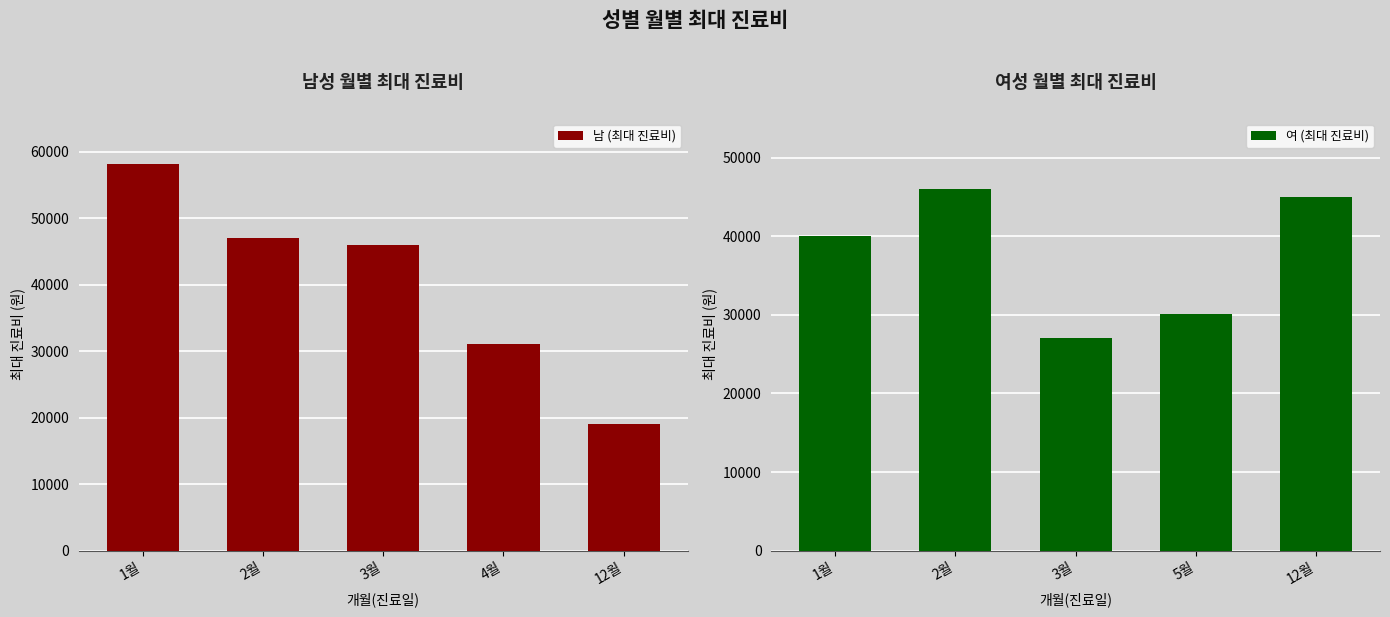

Which has a higher value, 2월 or 4월?

2월